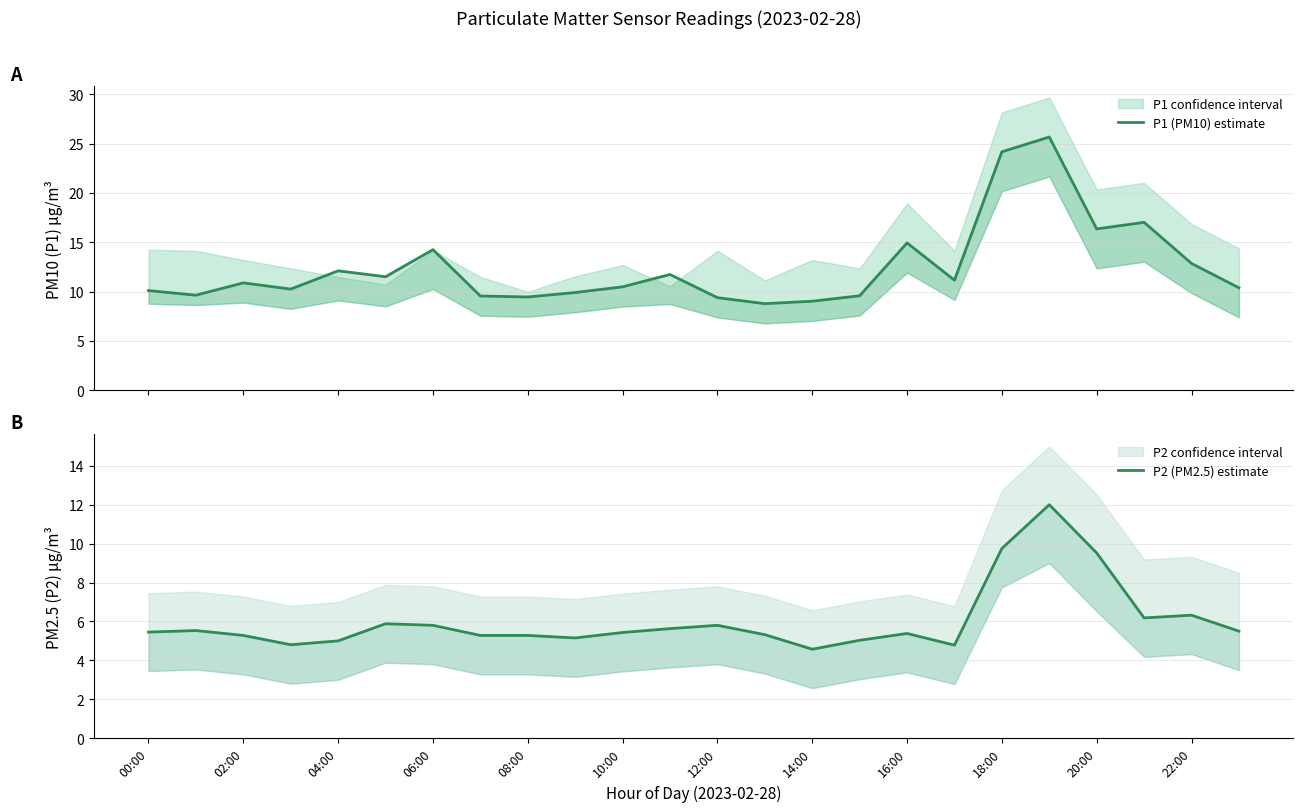

What is the total value across all series at 23?

15.9